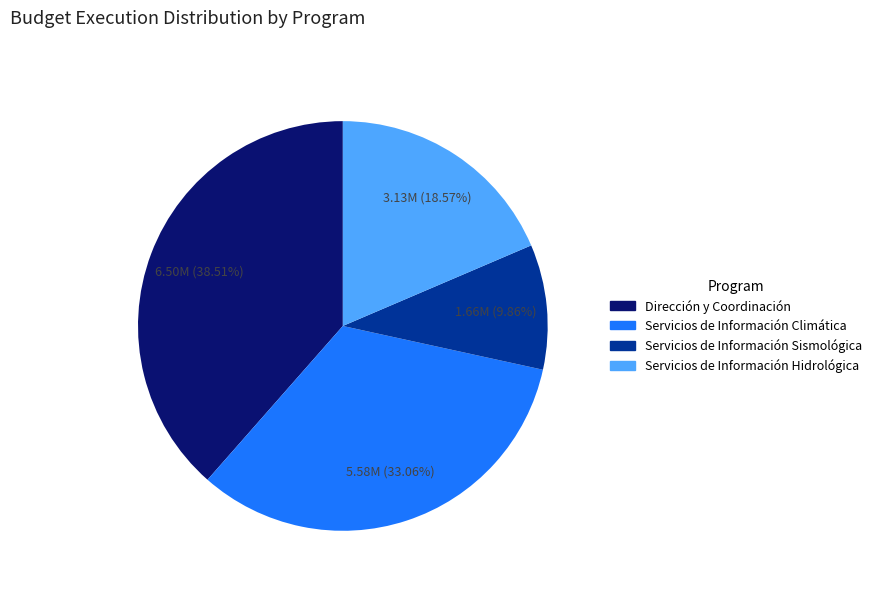

Rank the categories by value from lowest to highest.

Servicios de Información Sismológica, Servicios de Información Hidrológica, Servicios de Información Climática, Dirección y Coordinación